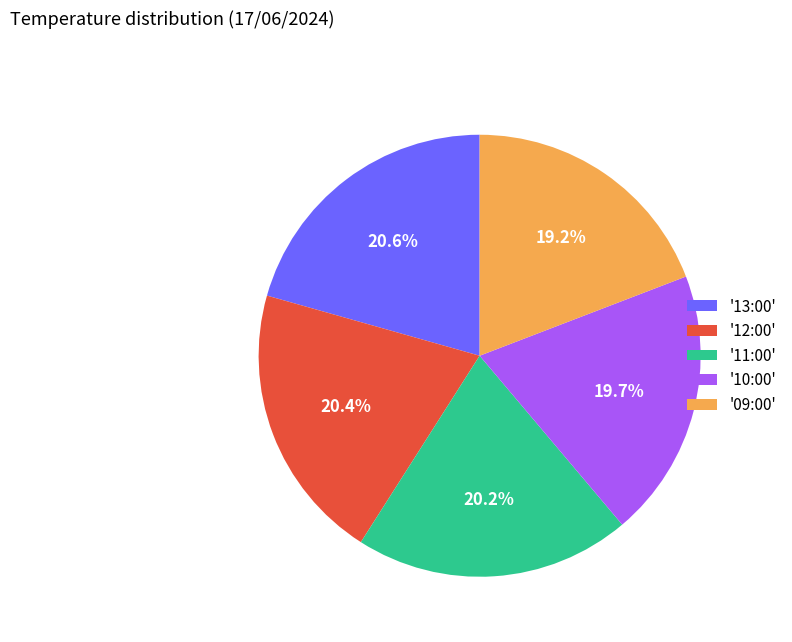

Which category has the smallest portion of the pie?

'09:00'